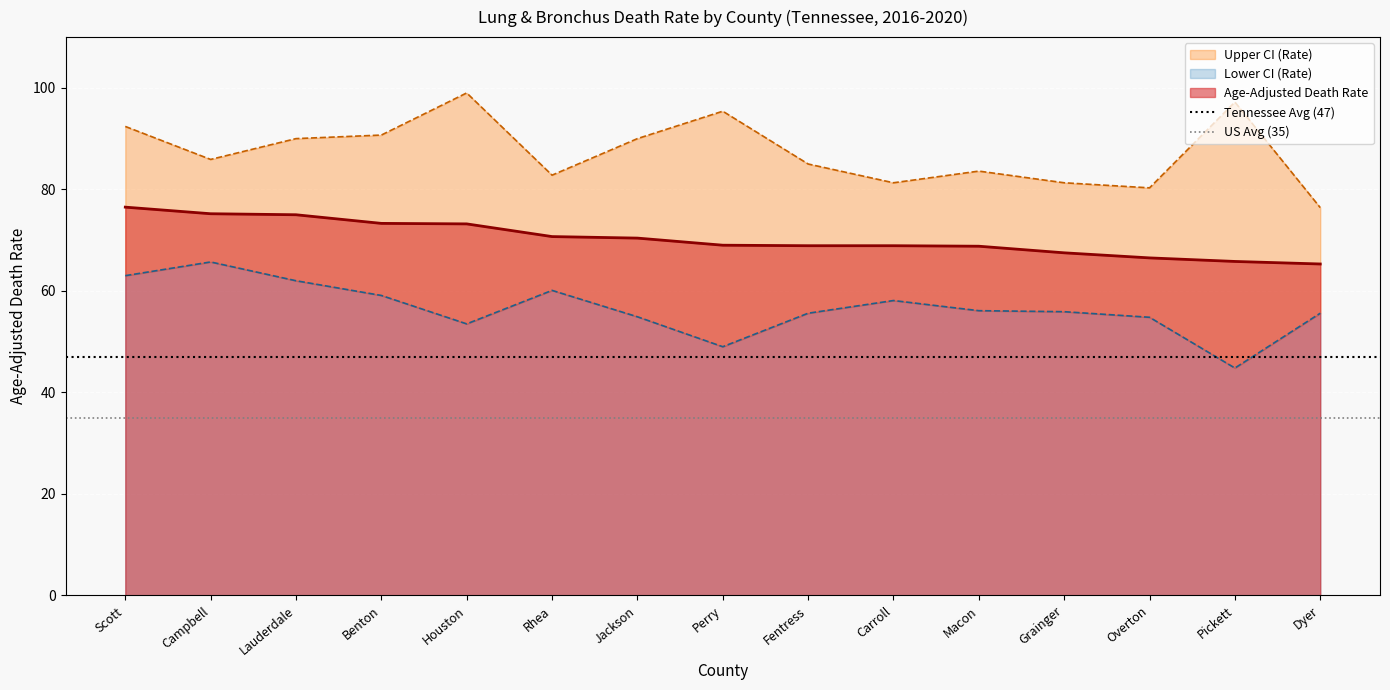

Is the value of Tennessee Avg (47) at Campbell greater than the value of US Avg (35) at Campbell?

Yes